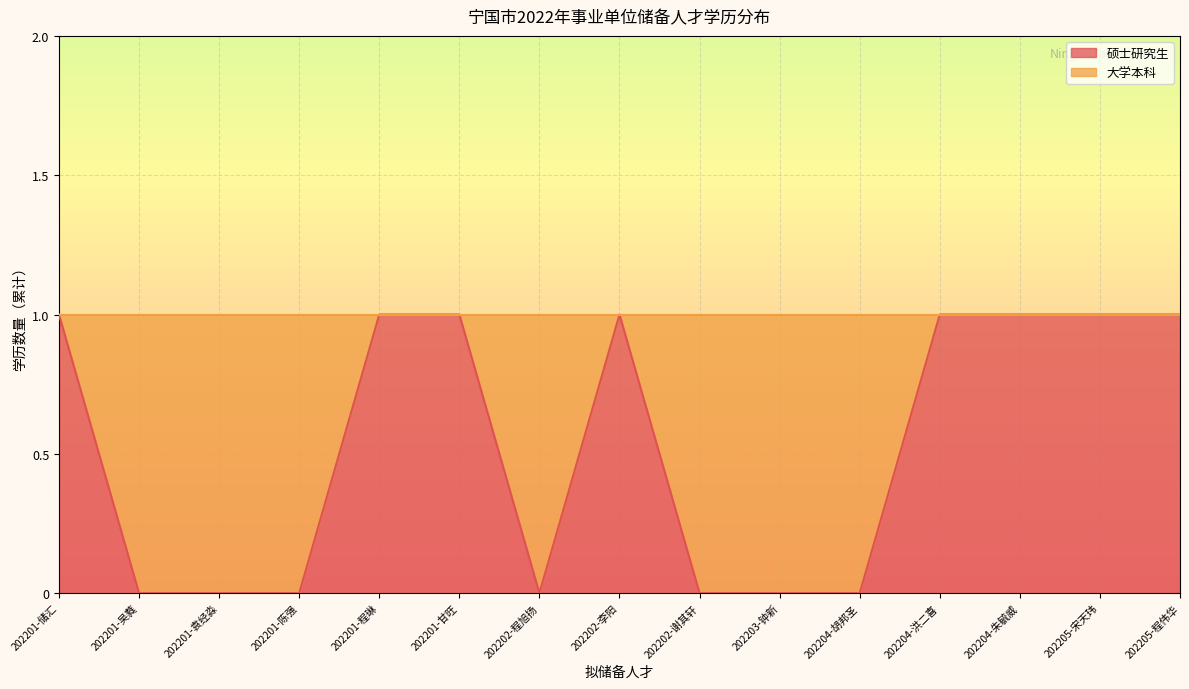

List the labels in order of value, smallest first.

202201-吴蕤, 202201-袁经淼, 202201-陈强, 202202-程旭扬, 202202-谢其轩, 202203-钟新, 202204-胡邦圣, 202201-储汇, 202201-程琳, 202201-甘旺, 202202-李阳, 202204-洪二喜, 202204-朱毓威, 202205-宋天玮, 202205-程伟华